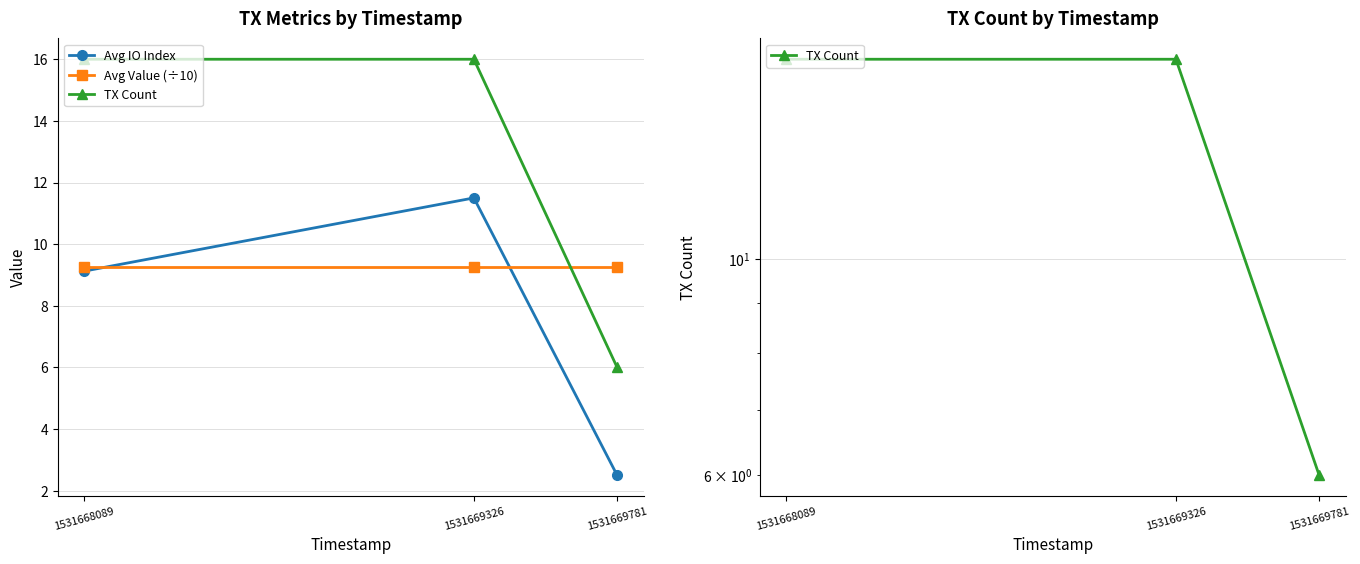

Which series has the largest range (max minus min)?

TX Count